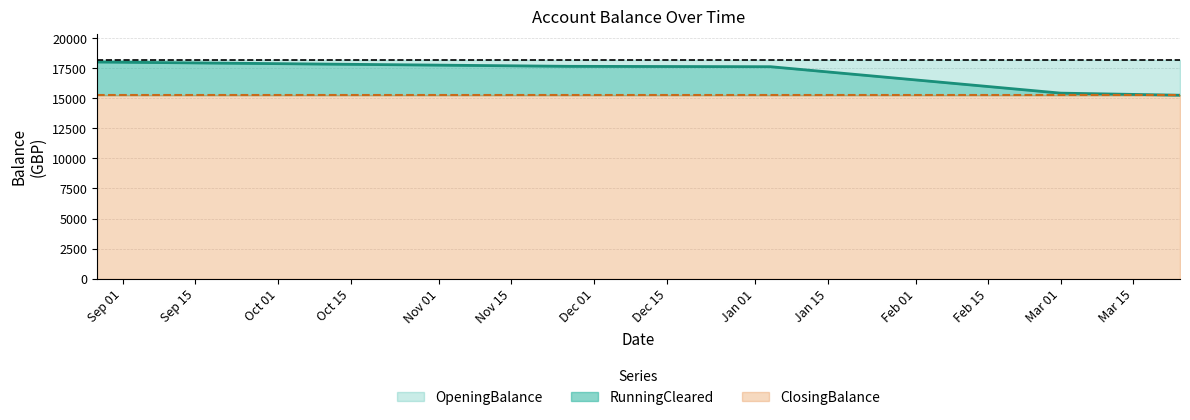

What are all the series names shown in the legend?

OpeningBalance, RunningCleared, ClosingBalance